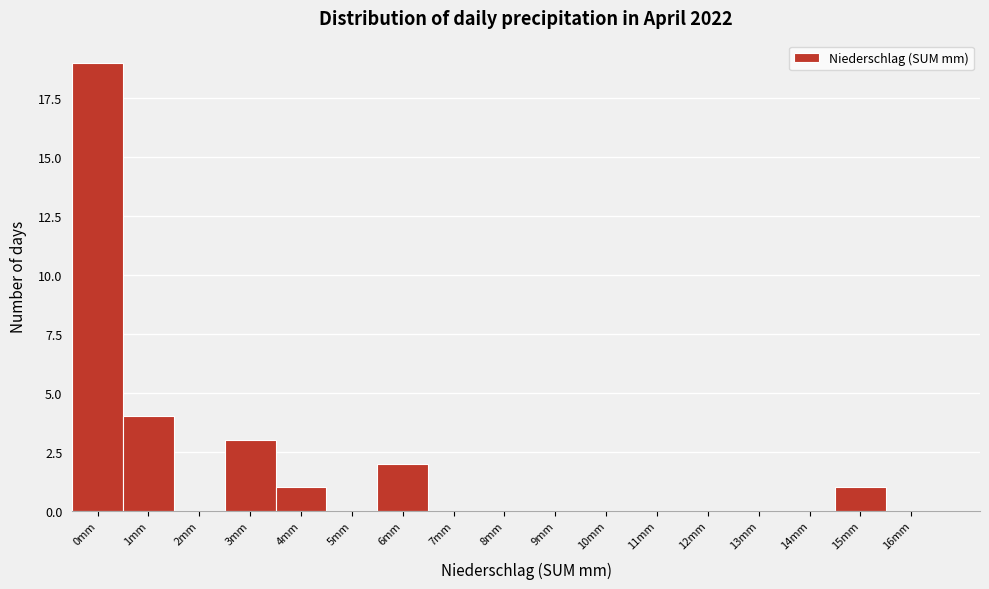

Reading left to right, list all the values displayed in this chart.

0mm=19	1mm=4	2mm=0	3mm=3	4mm=1	5mm=0	6mm=2	7mm=0	8mm=0	9mm=0	10mm=0	11mm=0	12mm=0	13mm=0	14mm=0	15mm=1	16mm=0